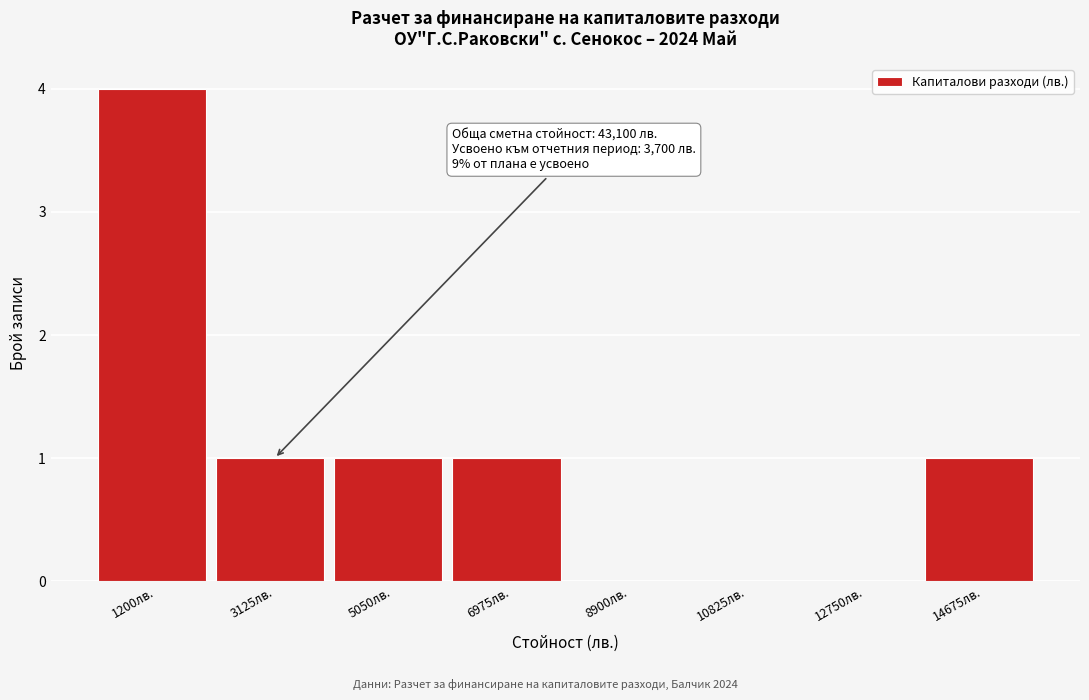

Reading left to right, what are all the values shown in this chart?

1200лв.=4	3125лв.=1	5050лв.=1	6975лв.=1	8900лв.=0	10825лв.=0	12750лв.=0	14675лв.=1